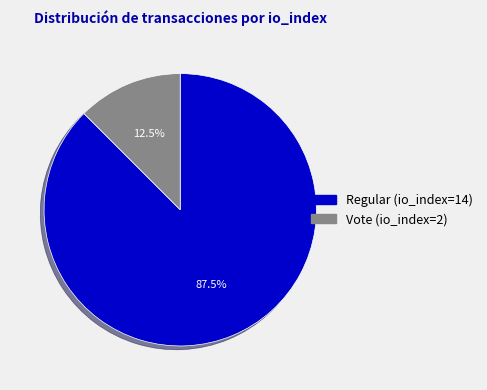

What is the largest slice in the pie chart?

Regular (io_index=14)